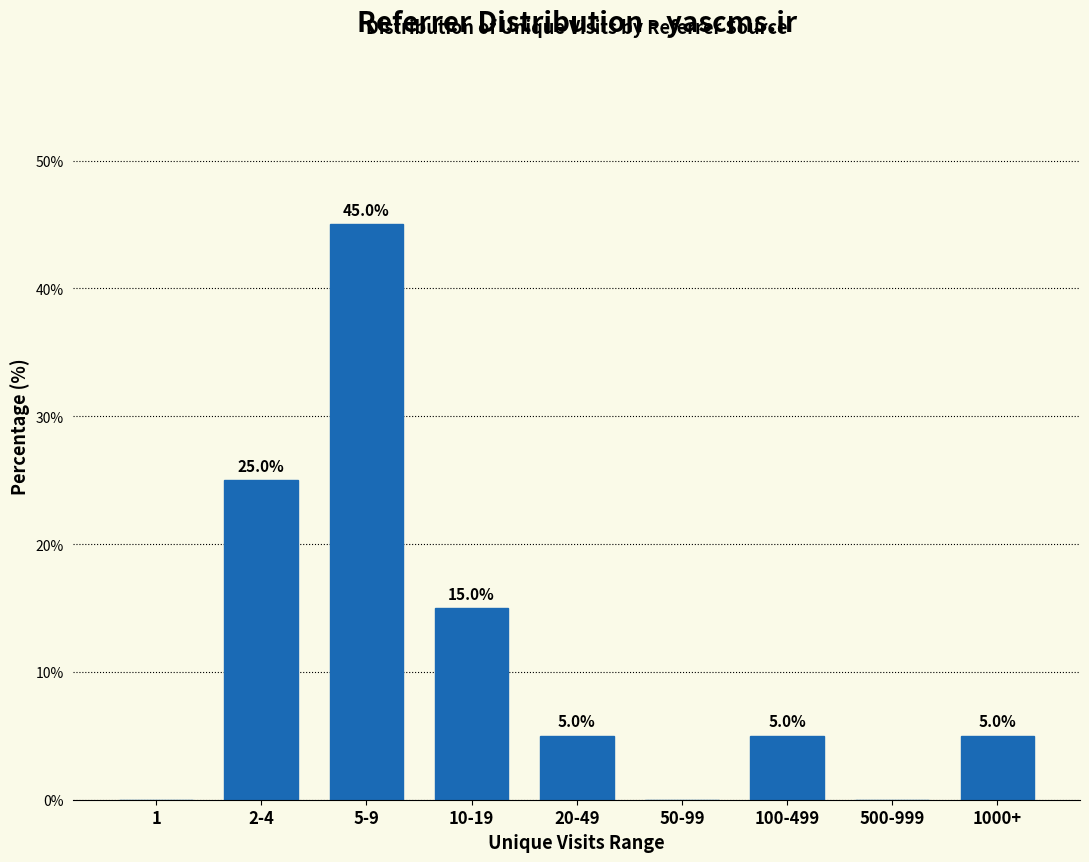

Reading right to left, extract all data points from this chart.

1000+=5	500-999=0	100-499=5	50-99=0	20-49=5	10-19=15	5-9=45	2-4=25	1=0